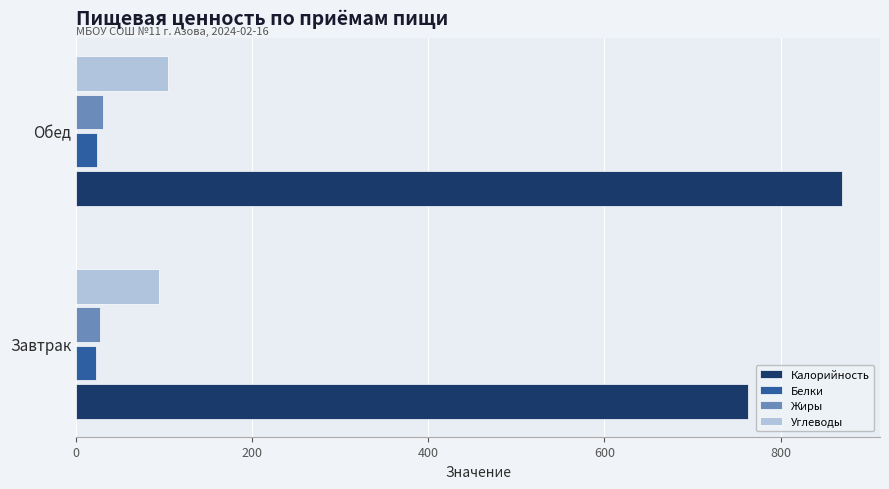

What is the maximum value shown in the chart?

869.5